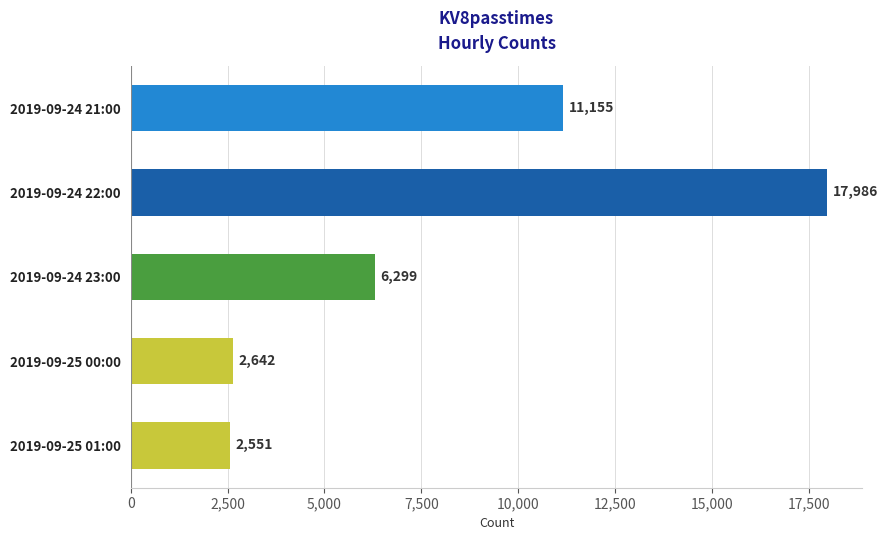

Where is the data nearest to the value 10268?

2019-09-24 21:00